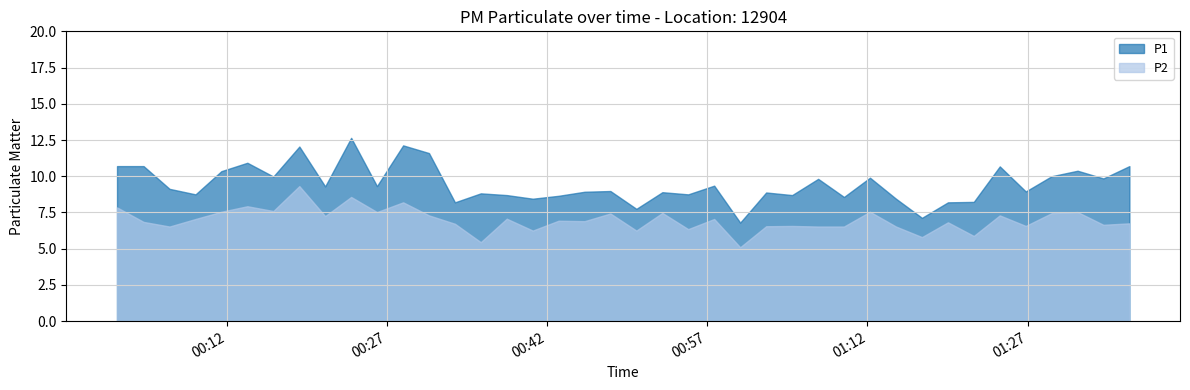

In P1, how many points are higher than both neighbors (excluding endpoints)?

13